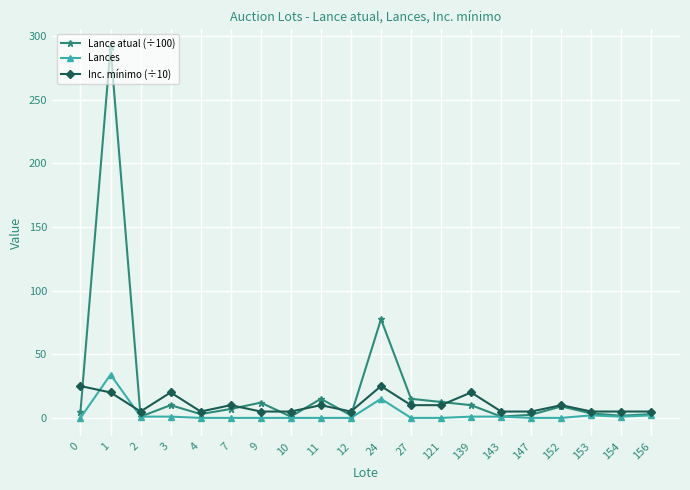

Rank the series by their maximum value, from lowest to highest.

Inc. mínimo (÷10), Lances, Lance atual (÷100)